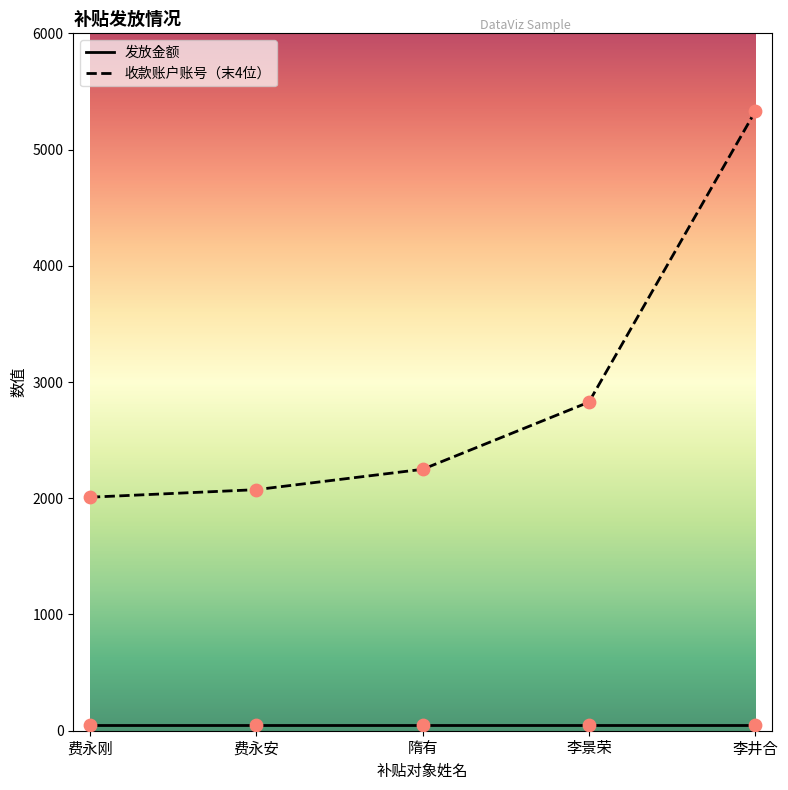

What is the greatest value displayed?

5329